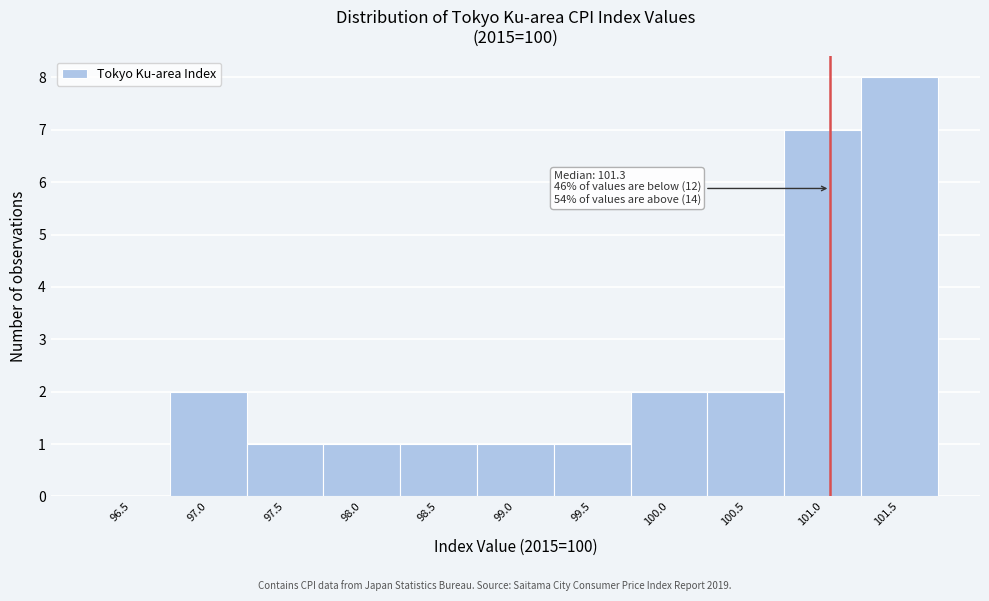

Reading left to right, extract all data points from this chart.

96.5=0	97.0=2	97.5=1	98.0=1	98.5=1	99.0=1	99.5=1	100.0=2	100.5=2	101.0=7	101.5=8